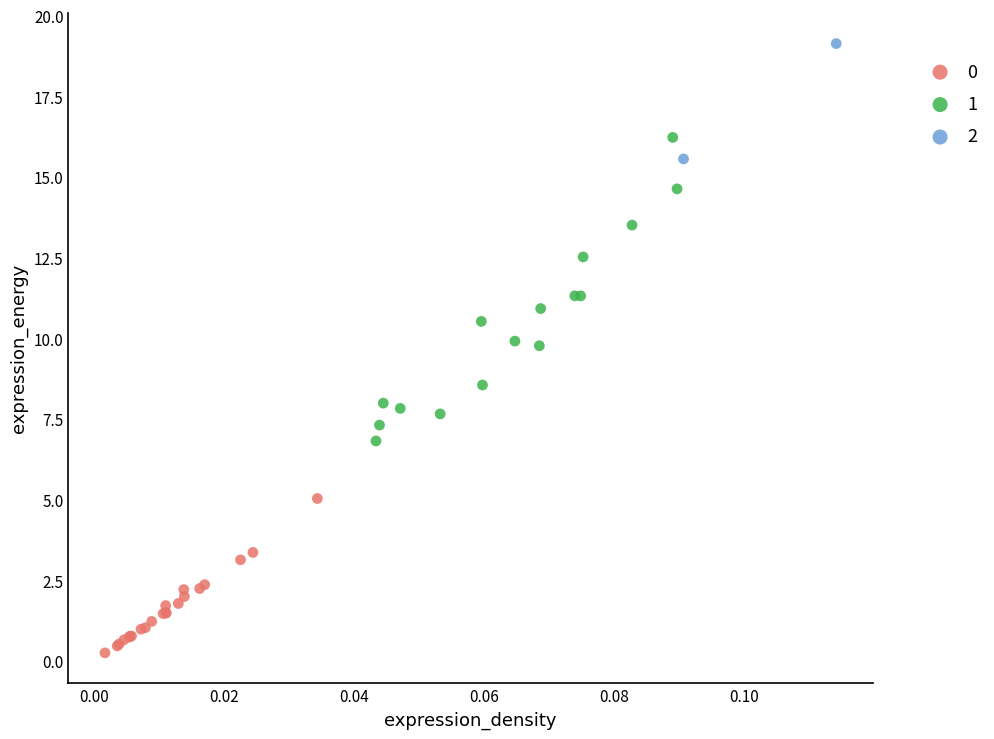

Which series reaches the minimum Y coordinate?

0